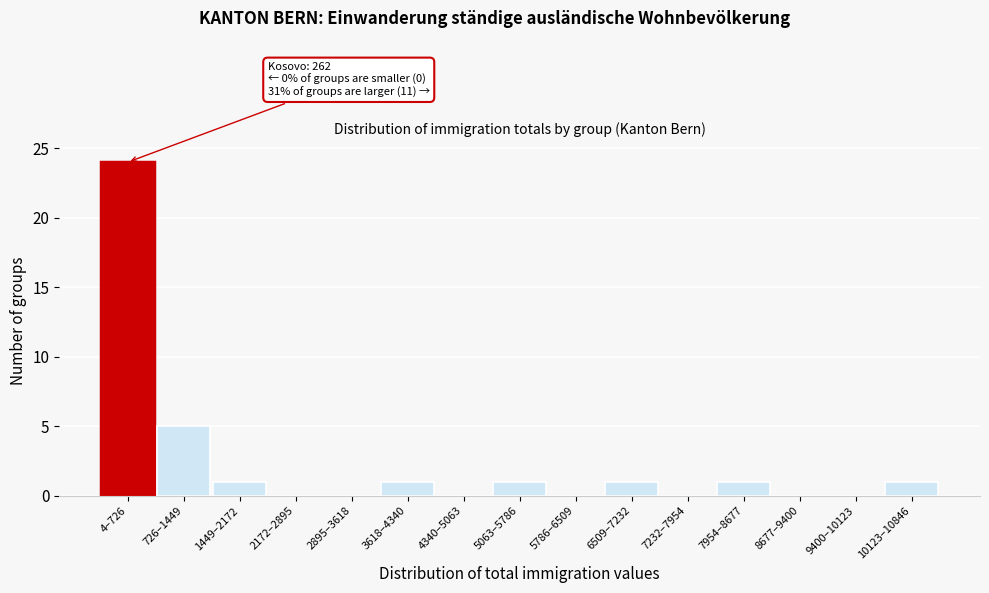

Reading left to right, extract all data points from this chart.

4–726=24	726–1449=5	1449–2172=1	2172–2895=0	2895–3618=0	3618–4340=1	4340–5063=0	5063–5786=1	5786–6509=0	6509–7232=1	7232–7954=0	7954–8677=1	8677–9400=0	9400–10123=0	10123–10846=1